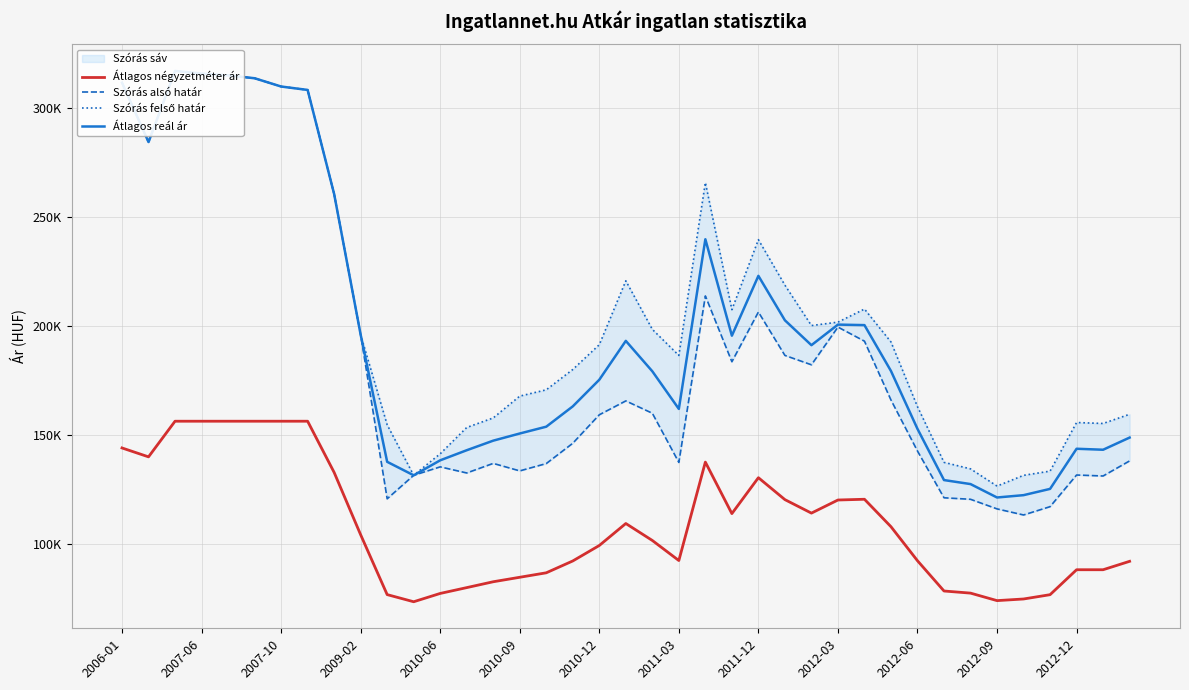

What is the difference between the maximum and minimum values in the Átlagos négyzetméter ár series?

82932